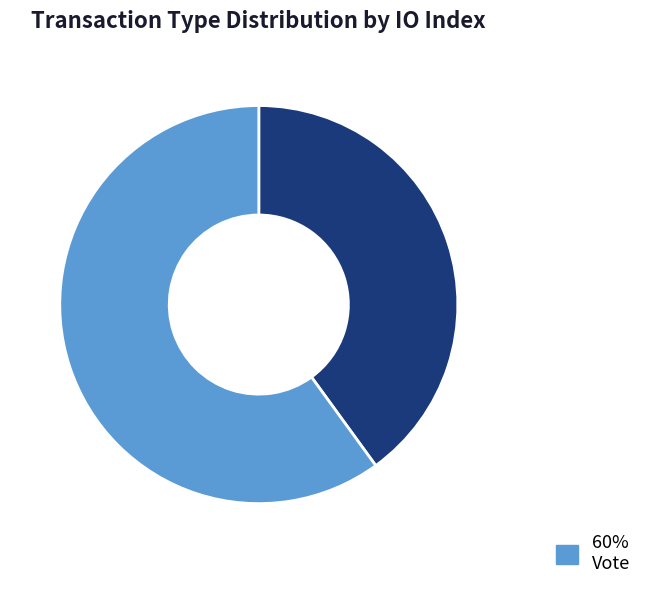

Does any single category account for the majority?

Yes